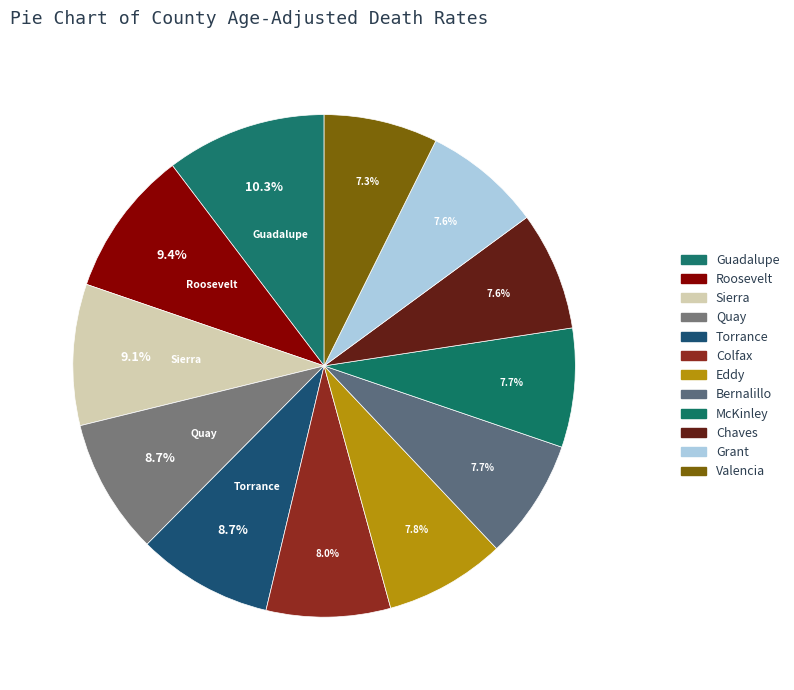

Is there a majority slice in this chart?

No